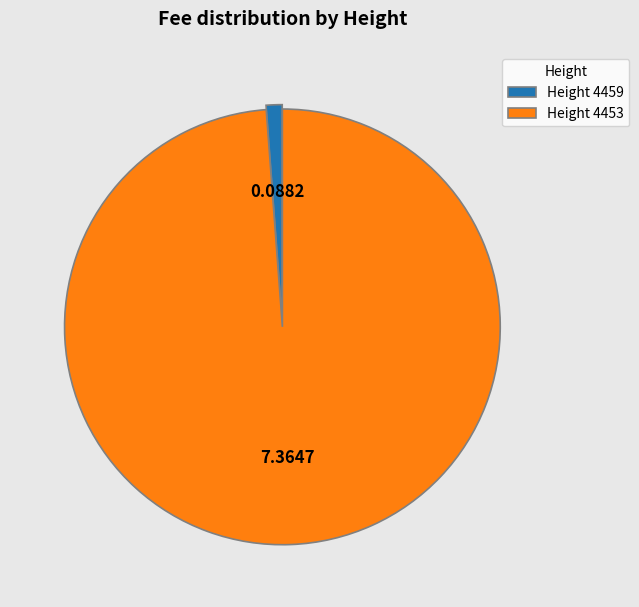

What is the largest slice in the pie chart?

Height 4453